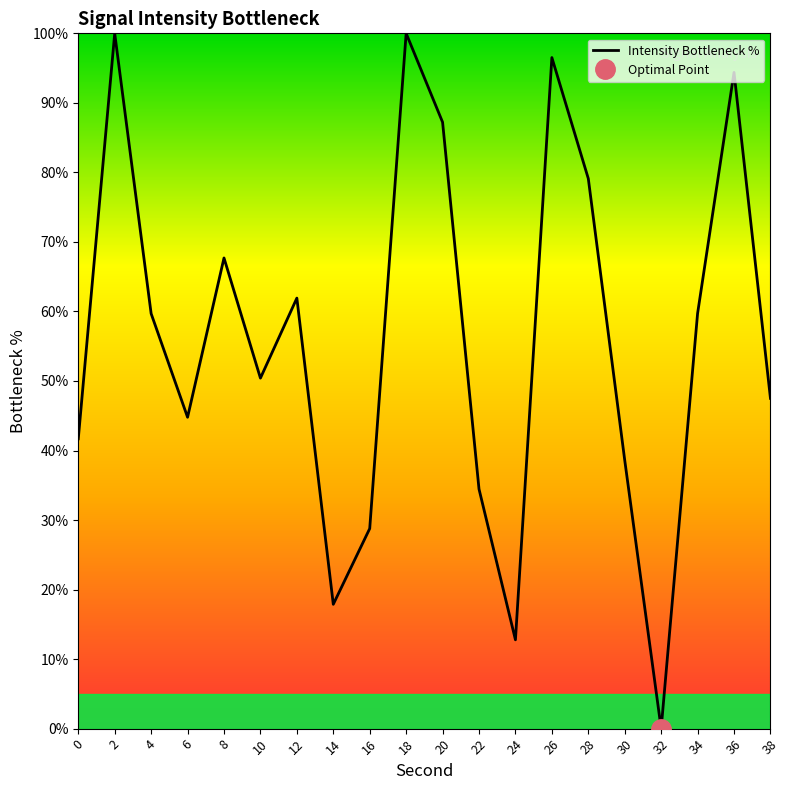

Count the number of values greater than 59.

10